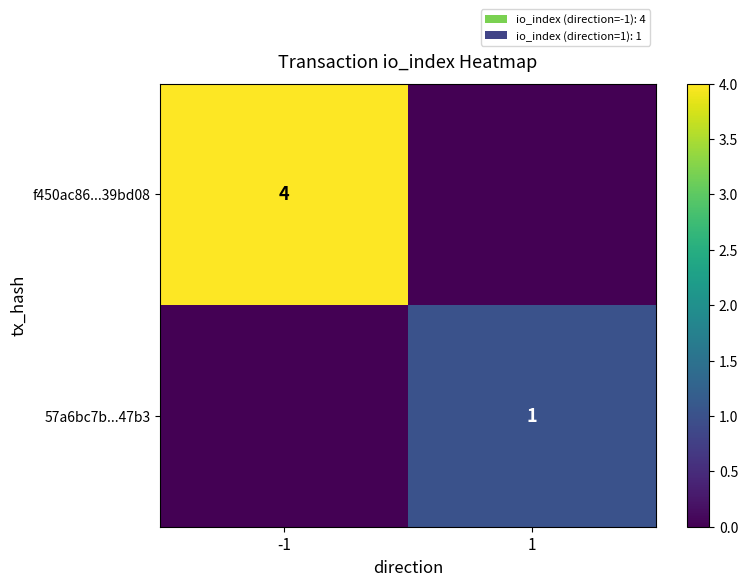

Is it true that f450ac86...39bd08 equals 4 at -1?

True